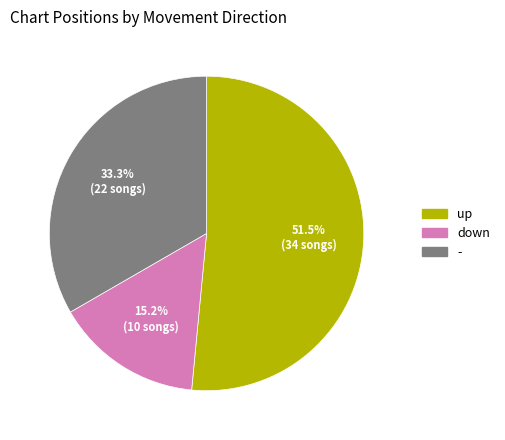

To the nearest percent, what percentage of the pie is down?

15%